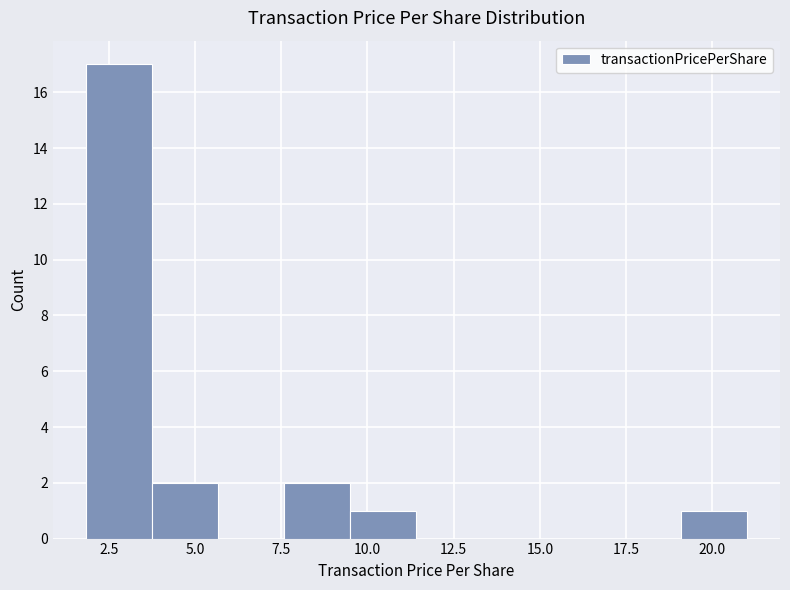

Read against the x-axis, roughly where is the centre of the tallest bar?

3.0